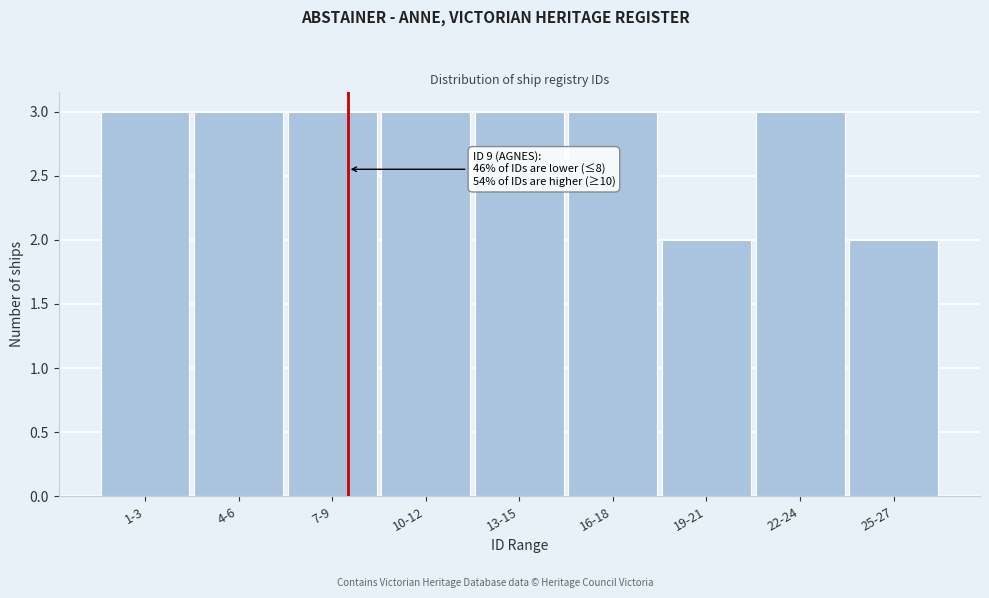

Reading left to right, transcribe all the data shown in this chart.

3	3	3	3	3	3	2	3	2